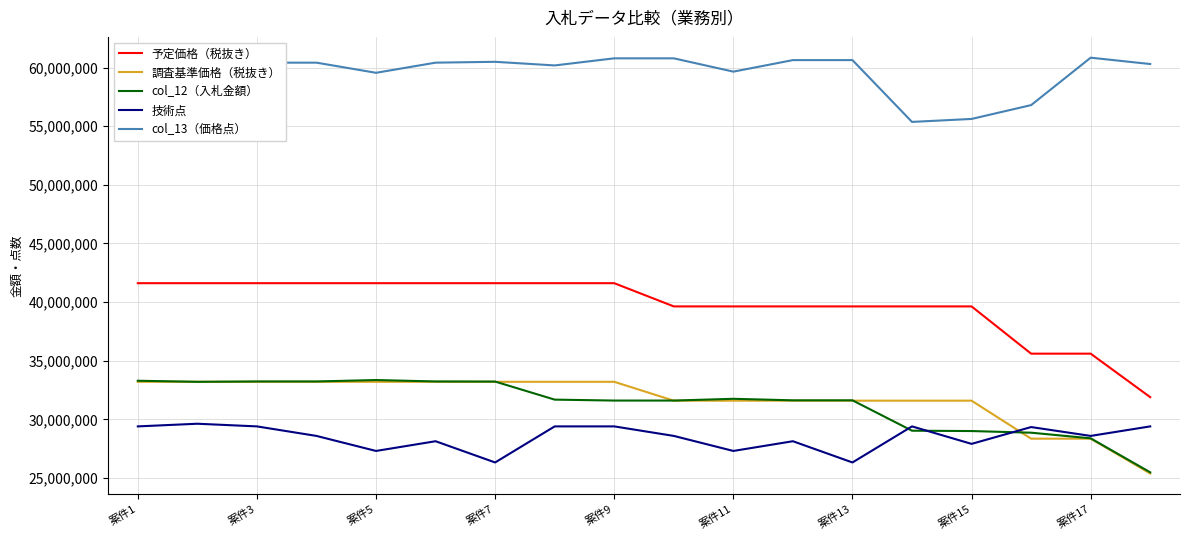

What is the sum of all col_12（入札金額） values?

563370000